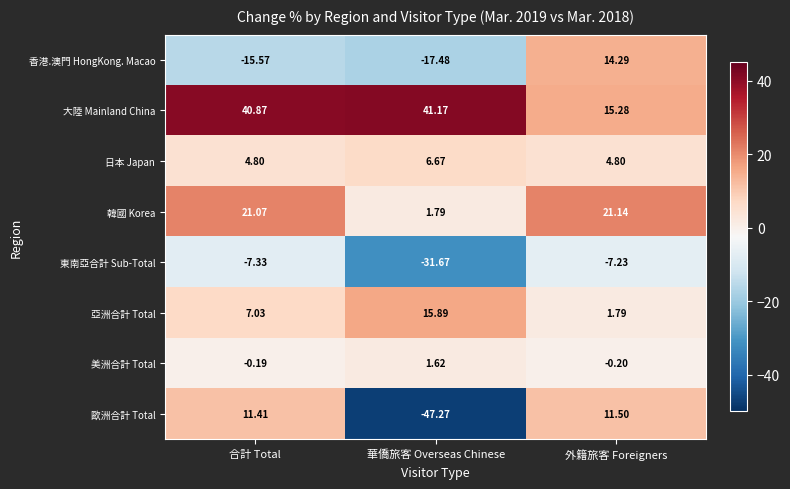

Which category has the highest value across all series?

華僑旅客 Overseas Chinese